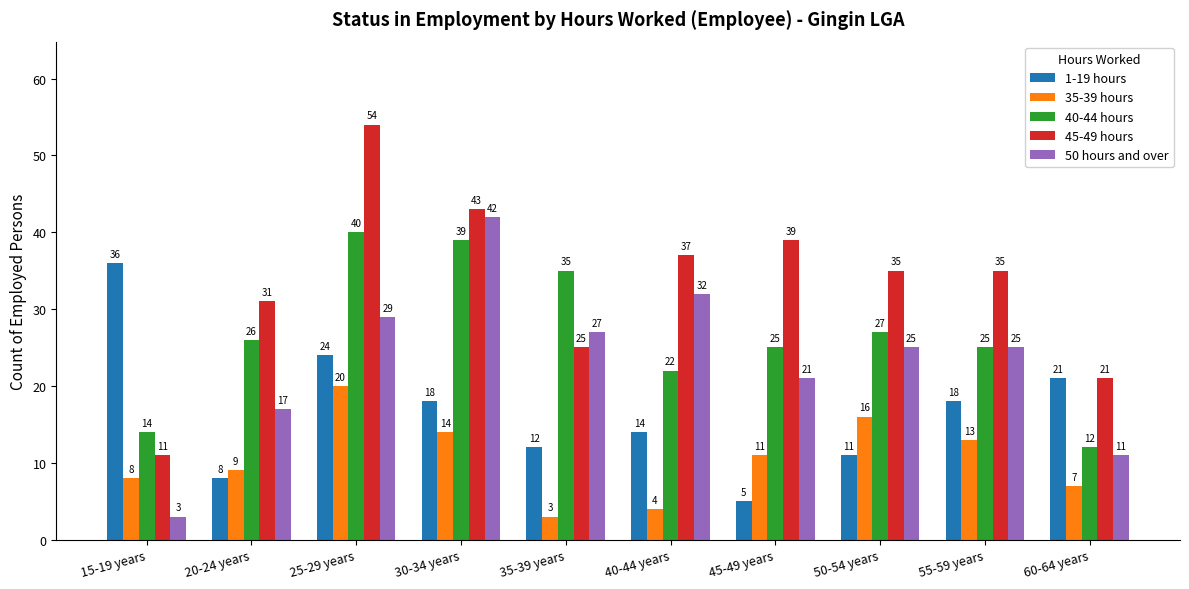

The 45-49 hours series shows 25 at 35-39 years. True or false?

True